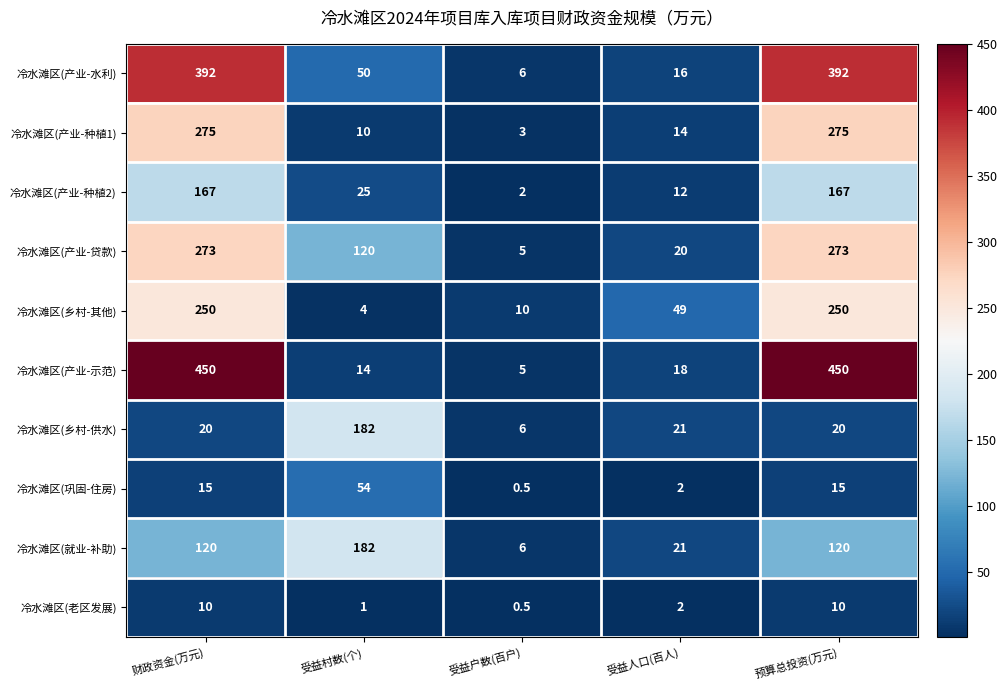

Which series changed the most between 财政资金(万元) and 受益人口(百人)?

冷水滩区(产业-示范)